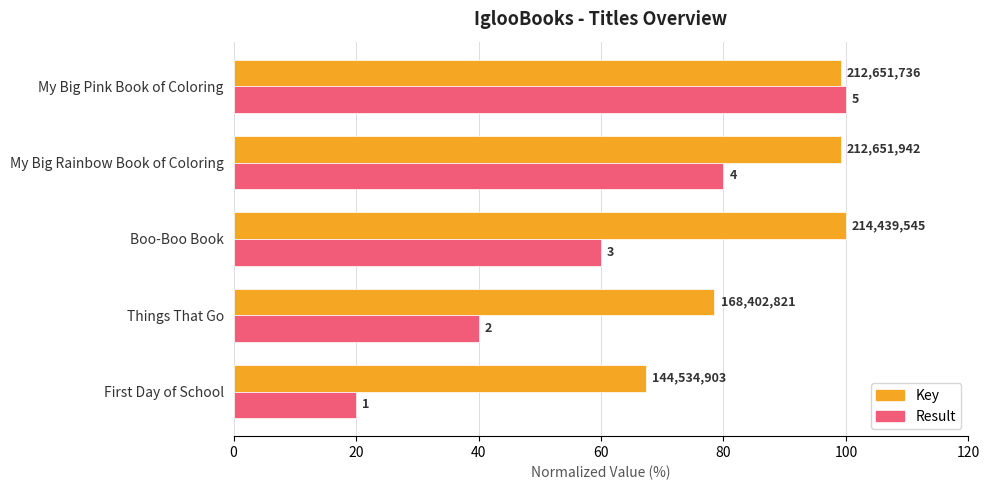

What is the value of the Result bar at the 4th from the left?

80.0